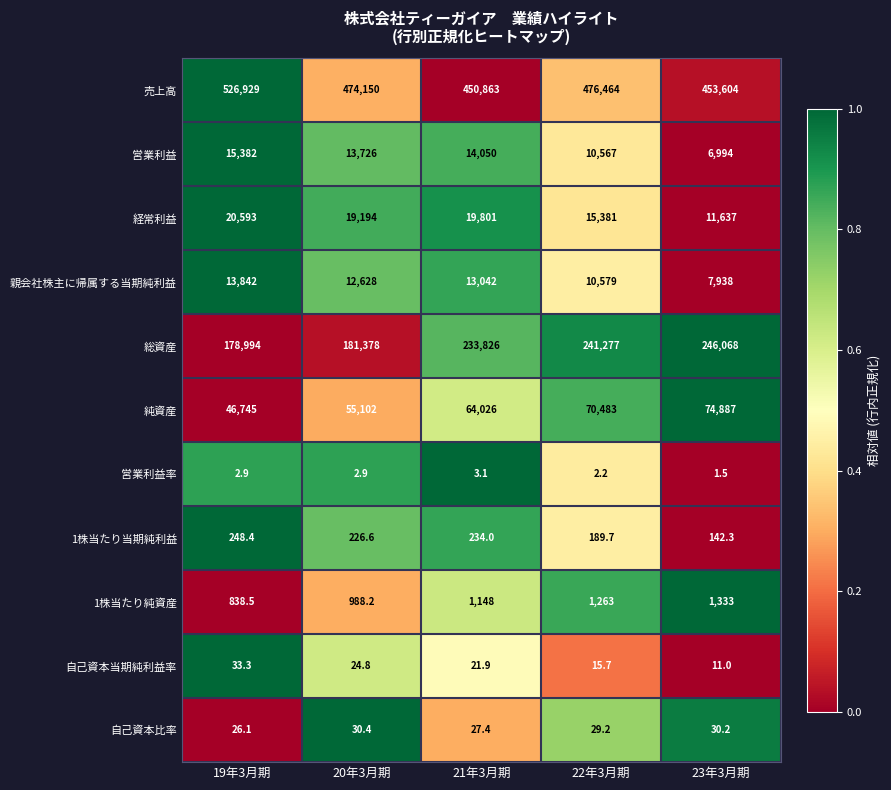

True or false: 営業利益 has a value of 6994.0 at 23年3月期.

True